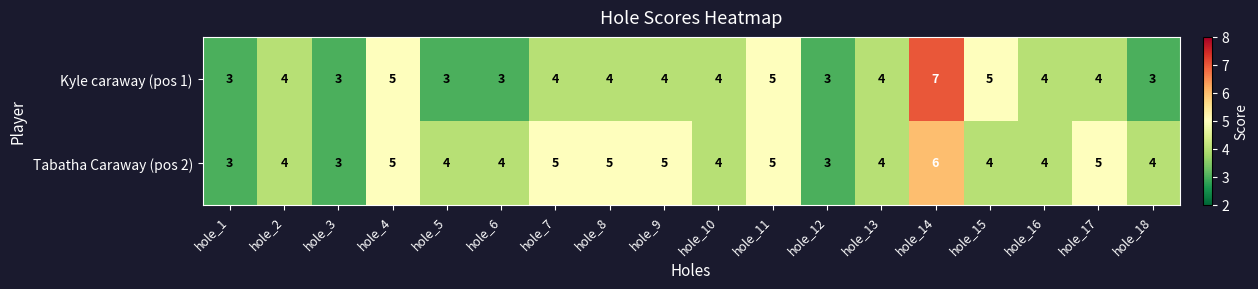

Is the value of Kyle caraway (pos 1) at hole_14 greater than the value of Tabatha Caraway (pos 2) at hole_5?

Yes